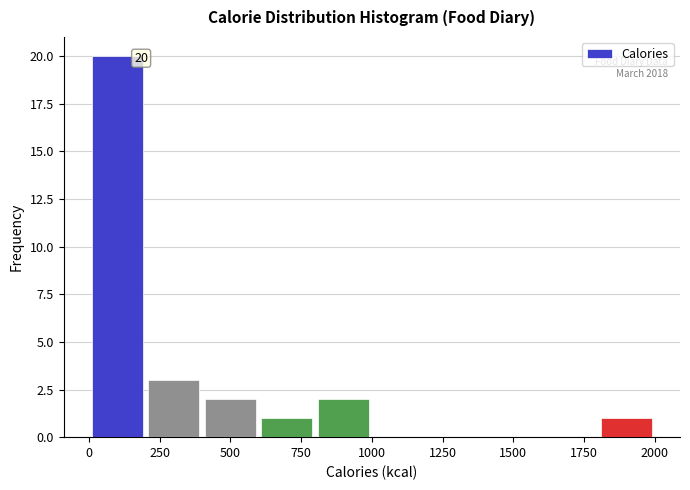

Which range on the x-axis has the tallest bar?

10 to 210